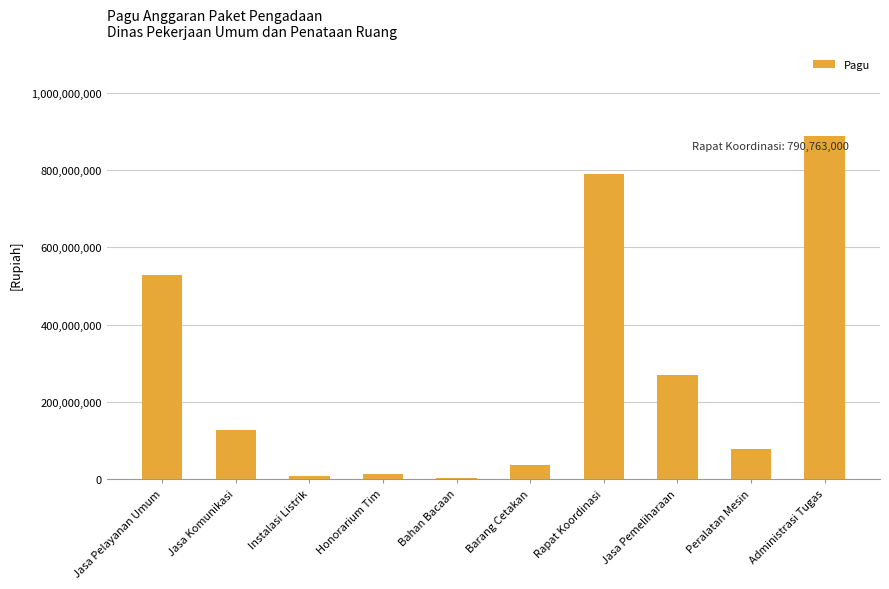

Where does the data first go above 128300000?

Jasa Pelayanan Umum